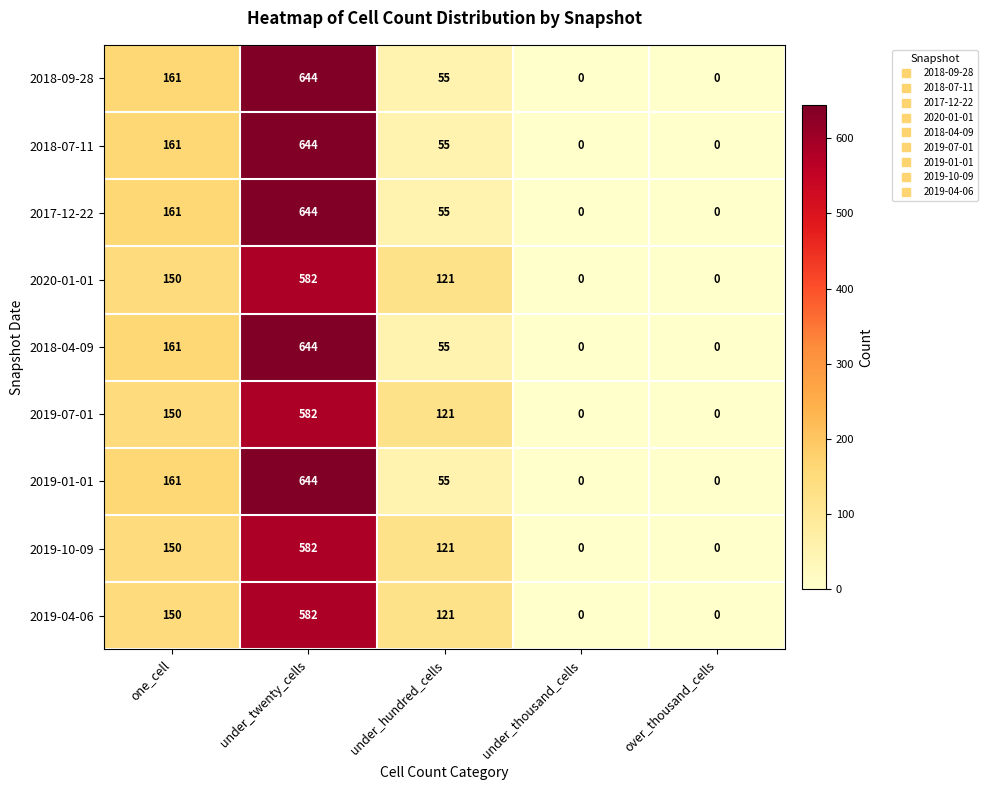

What is the sum of all 2018-09-28 values?

860